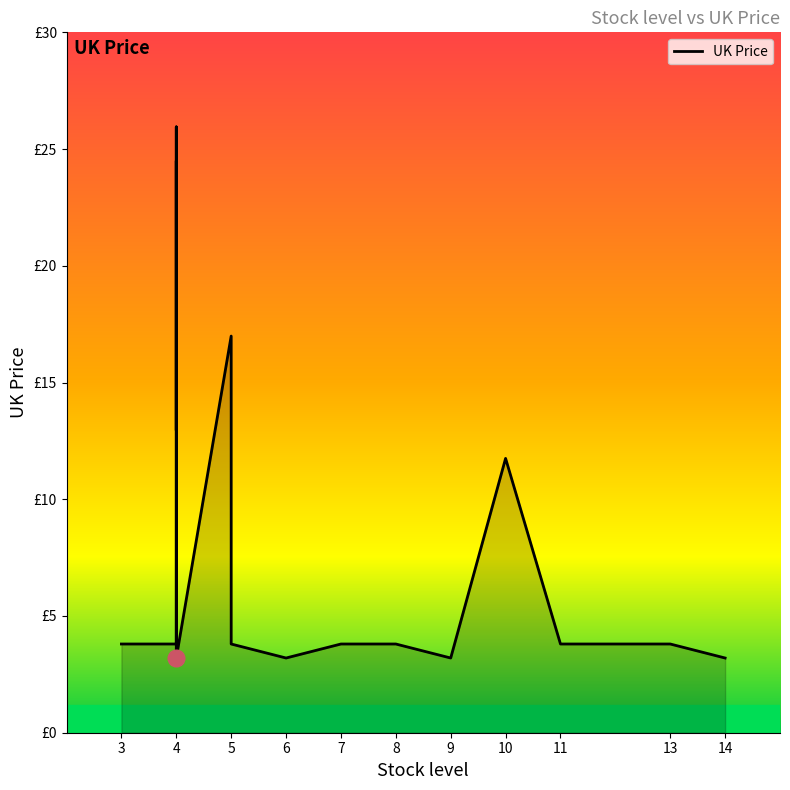

True or false: there are more than 1 points higher than both neighbors.

True